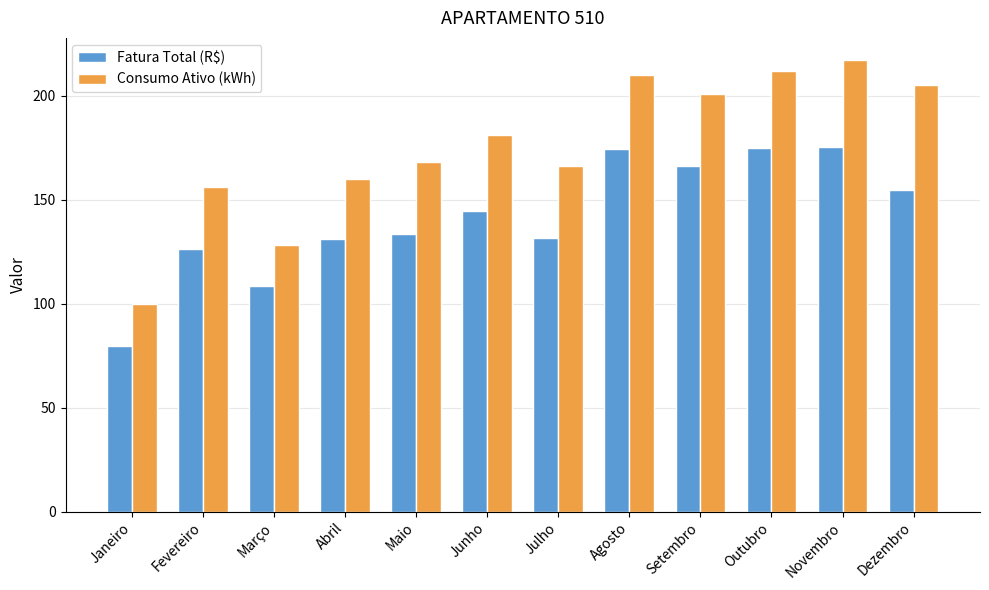

List the series in order of their peak value, lowest first.

Fatura Total (R$), Consumo Ativo (kWh)